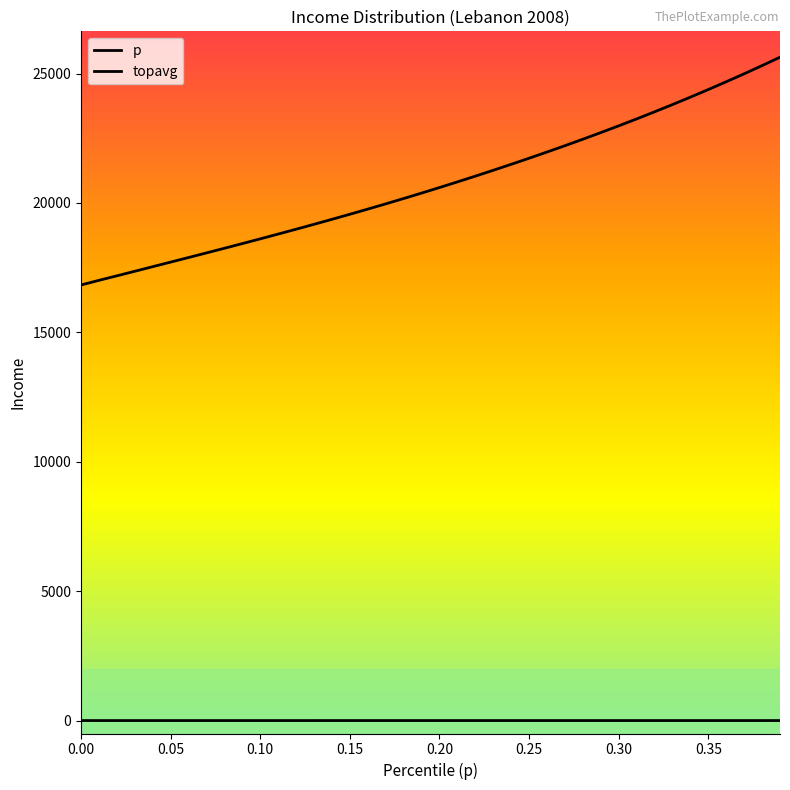

Reading right to left, list all the values displayed in this chart.

p: 0.39=0.4	0.38=0.4	0.37=0.4	0.36=0.4	0.35=0.3	0.34=0.3	0.33=0.3	0.32=0.3	0.31=0.3	0.3=0.3	0.29=0.3	0.28=0.3	0.27=0.3	0.26=0.3	0.25=0.2	0.24=0.2	0.23=0.2	0.22=0.2	0.21=0.2	0.2=0.2	0.19=0.2	0.18=0.2	0.17=0.2	0.16=0.2	0.15=0.1	0.14=0.1	0.13=0.1	0.12=0.1	0.11=0.1	0.1=0.1	0.09=0.1	0.08=0.1	0.07=0.1	0.06=0.1	0.05=0.1	0.04=0.0	0.03=0.0	0.02=0.0	0.01=0.0	0.0=0.0
topavg: 0.39=25629.3	0.38=25305.4	0.37=24989.5	0.36=24681.2	0.35=24380.3	0.34=24086.5	0.33=23799.5	0.32=23519.2	0.31=23245.4	0.3=22977.9	0.29=22716.5	0.28=22460.9	0.27=22210.8	0.26=21966.1	0.25=21726.3	0.24=21491.2	0.23=21260.5	0.22=21034.1	0.21=20811.9	0.2=20593.7	0.19=20379.6	0.18=20169.5	0.17=19963.1	0.16=19760.6	0.15=19561.5	0.14=19365.9	0.13=19173.4	0.12=18983.8	0.11=18796.7	0.1=18611.8	0.09=18428.9	0.08=18247.8	0.07=18068.5	0.06=17890.7	0.05=17713.8	0.04=17536.6	0.03=17359.5	0.02=17183.3	0.01=17008.3	0.0=16829.1